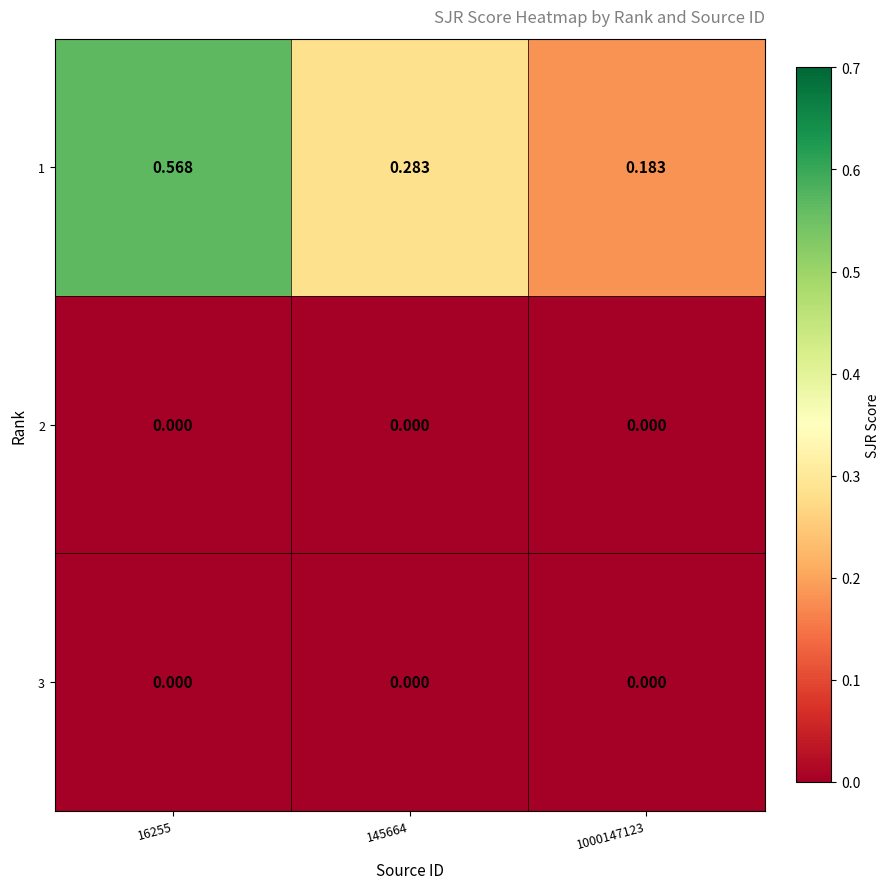

Is the value of 1 at 16255 greater than the value of 2 at 1000147123?

Yes